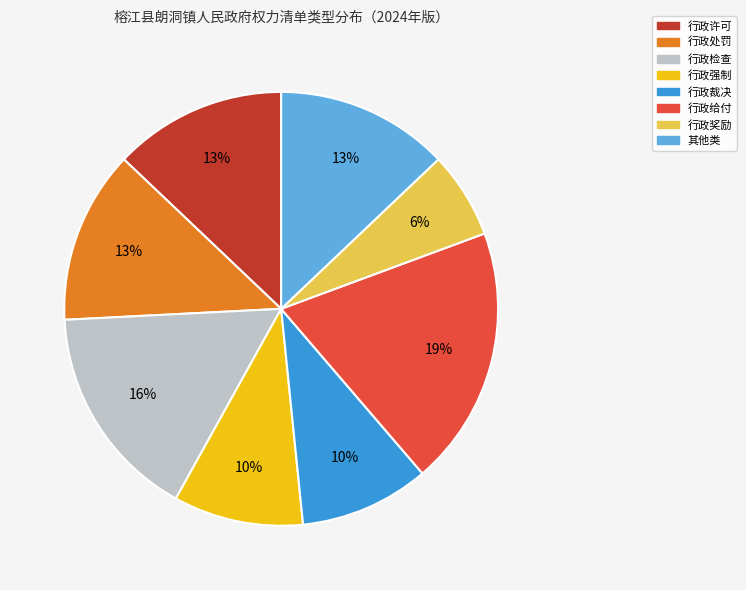

Does 行政强制 represent more than half of the total?

No